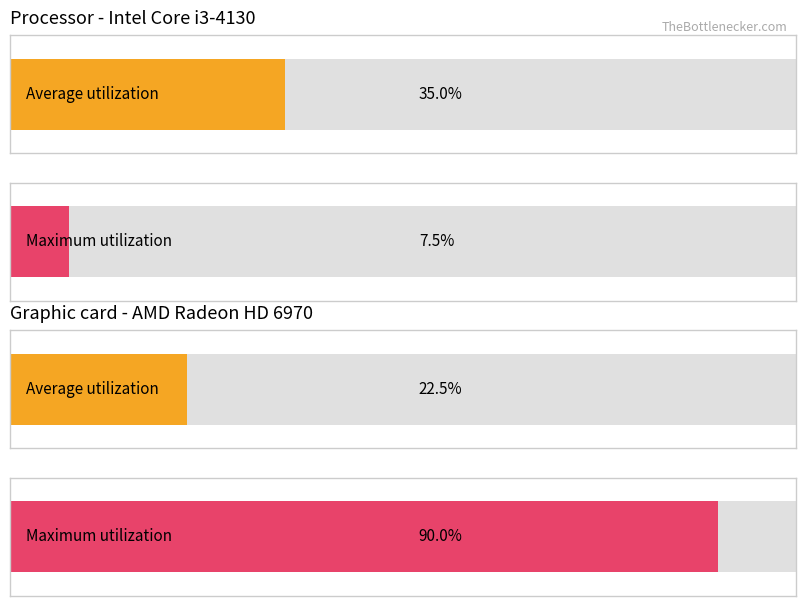

Which series has the widest spread of values?

Maximum utilization